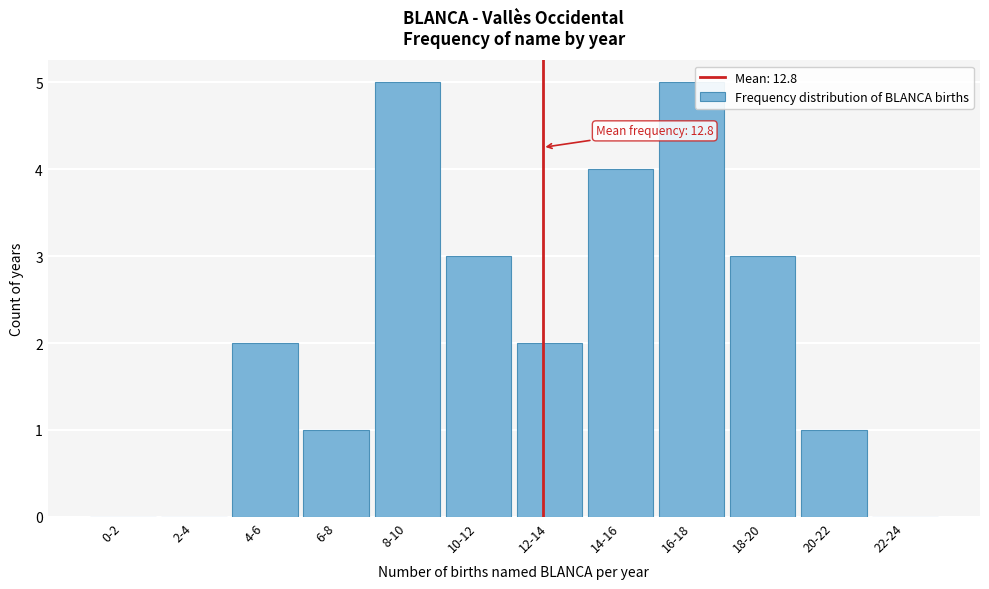

Reading left to right, list all the values displayed in this chart.

0-2=0	2-4=0	4-6=2	6-8=1	8-10=5	10-12=3	12-14=2	14-16=4	16-18=5	18-20=3	20-22=1	22-24=0